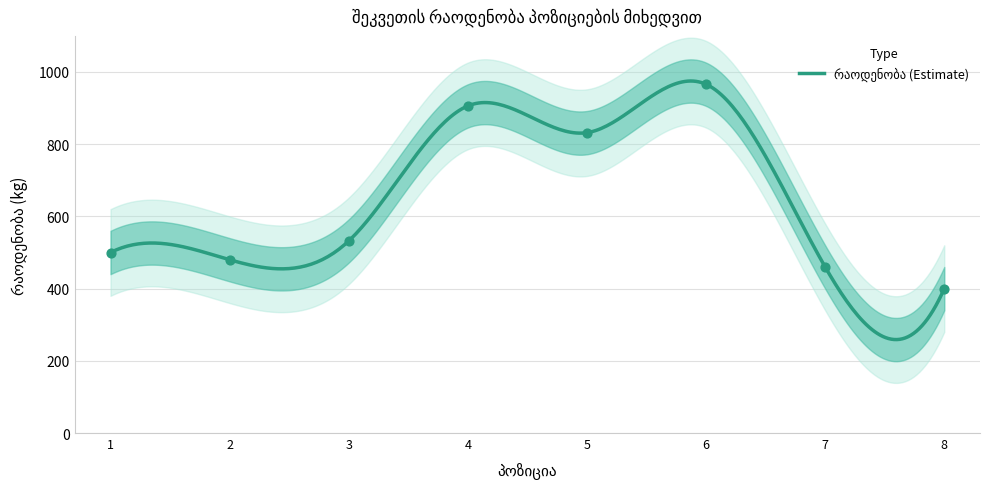

What is the change in value from 5 to 6?

+134